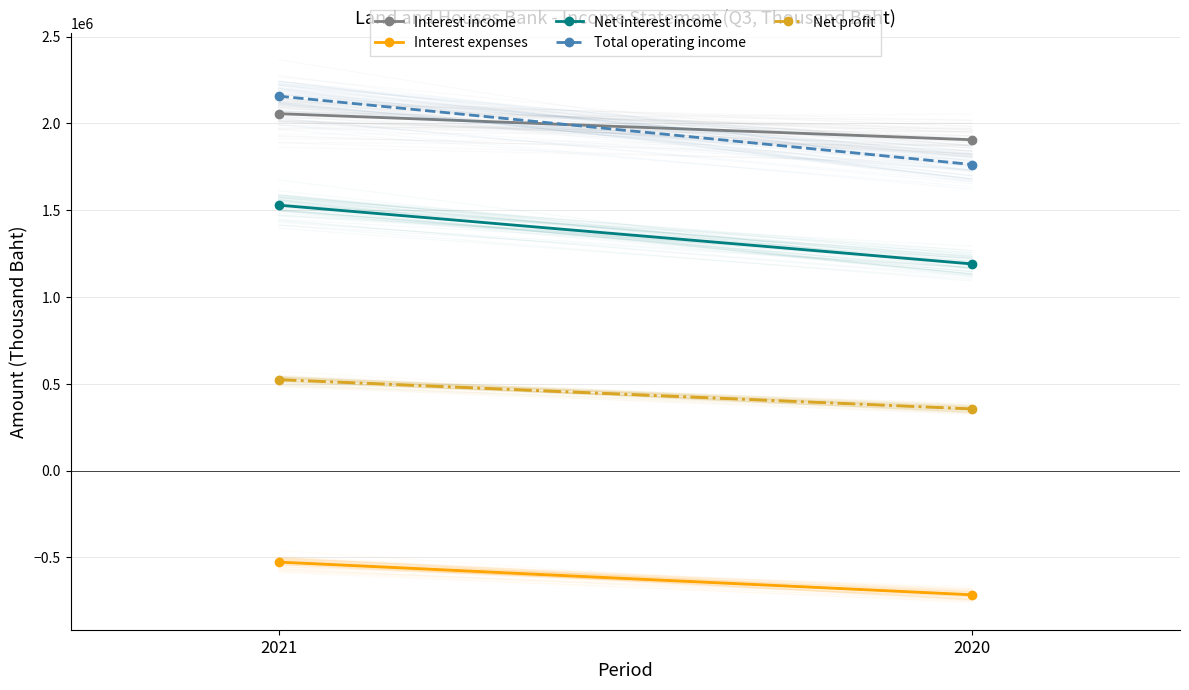

What is the average value of the Interest income series?

1980905